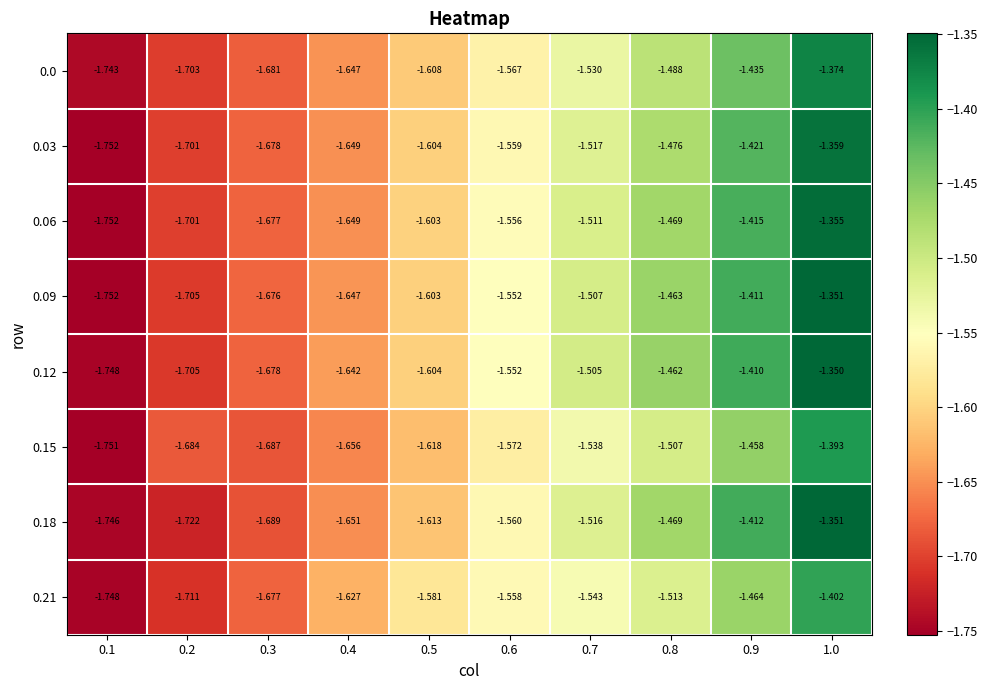

Is the value of 0.09 at 0.2 greater than the value of 0.15 at 0.6?

No